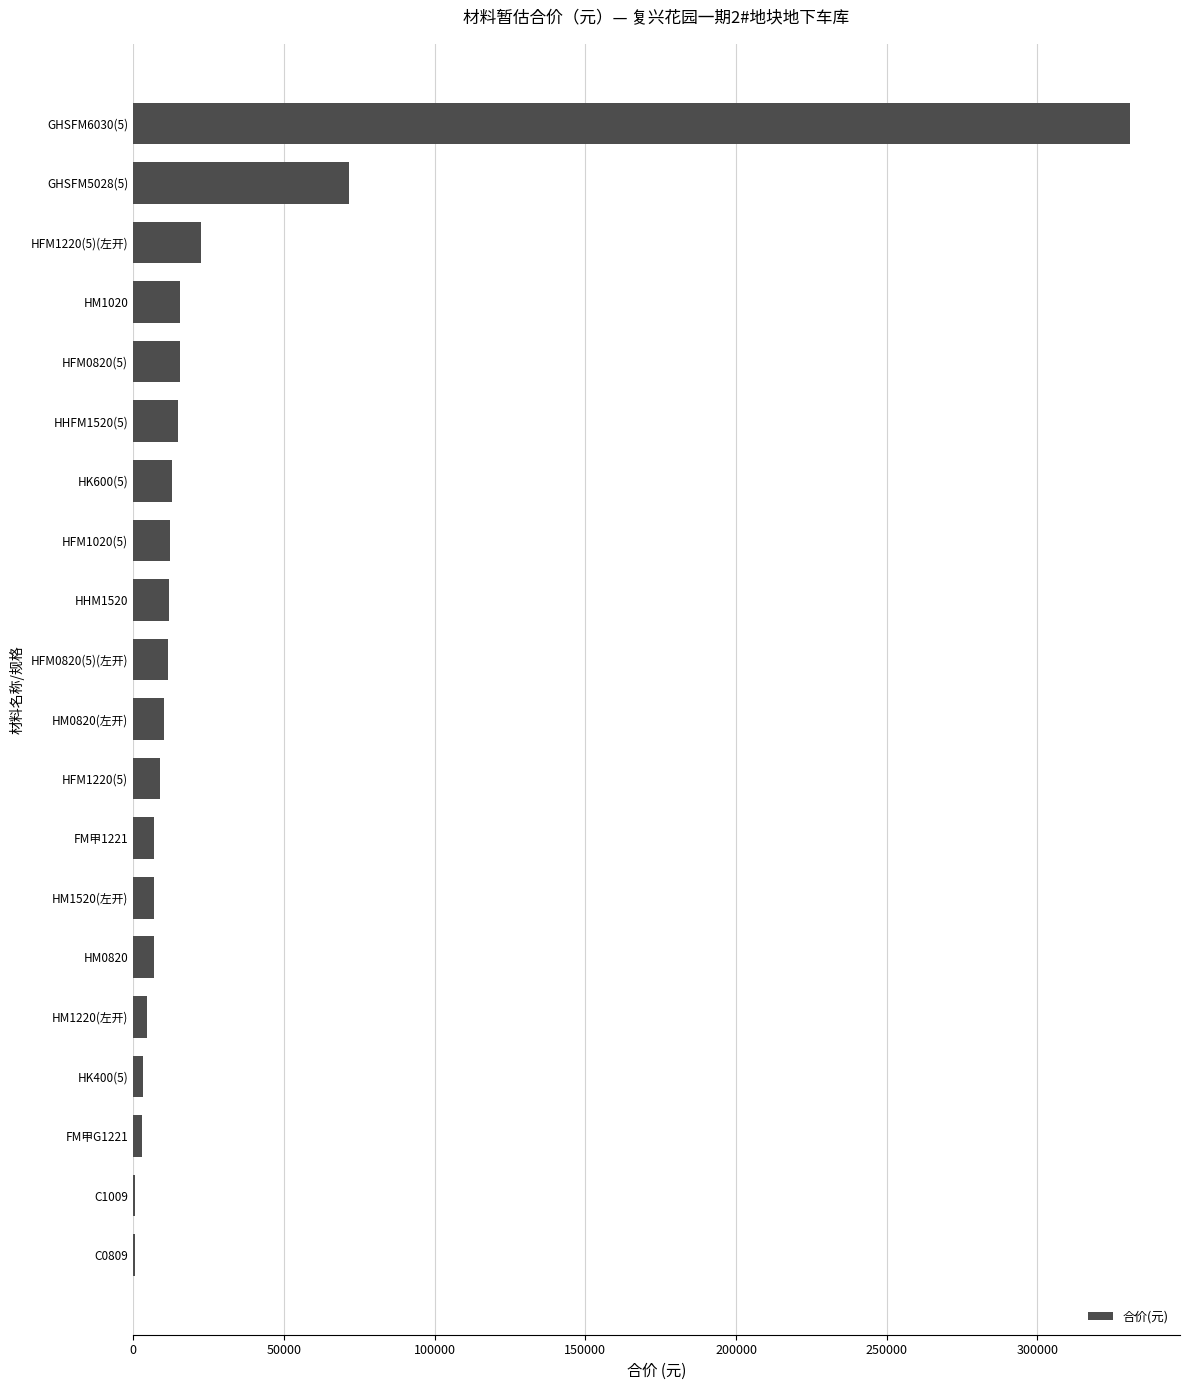

What is the change in value from HFM0820(5) to HFM1220(5)(左开)?

+7148